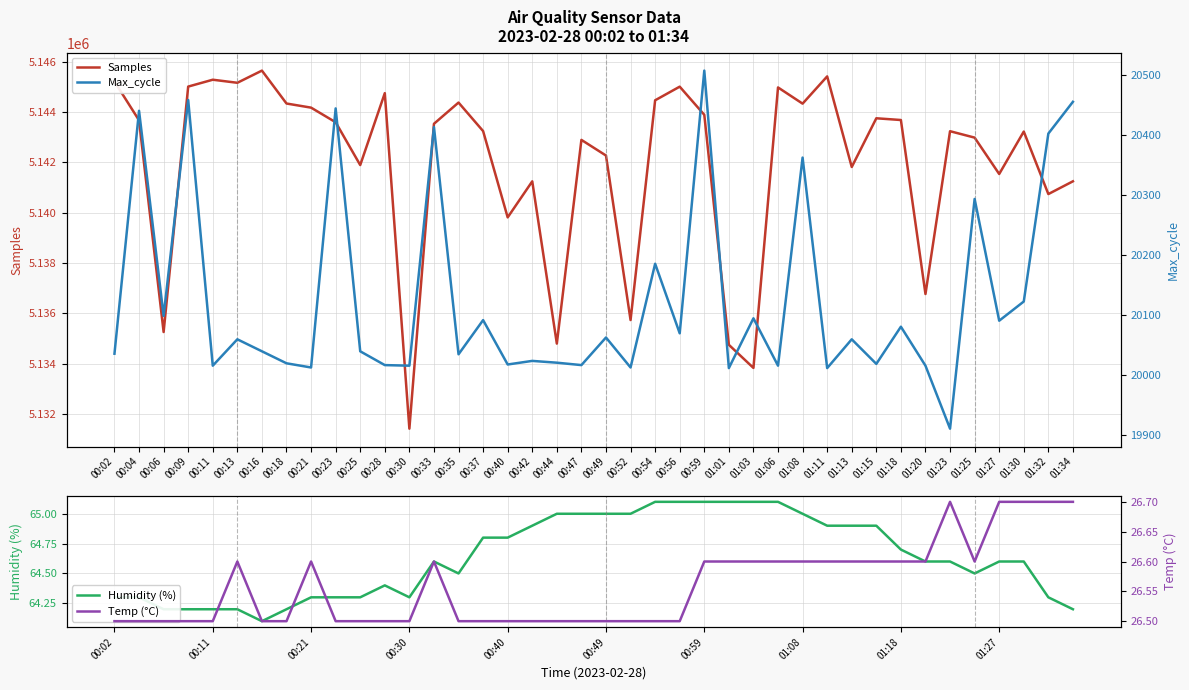

Reading left to right, extract all data points from this chart.

Samples: 5145216.0	5143673.0	5135256.0	5145014.0	5145287.0	5145165.0	5145649.0	5144341.0	5144177.0	5143596.0	5141894.0	5144753.0	5131414.0	5143535.0	5144379.0	5143245.0	5139814.0	5141247.0	5134796.0	5142895.0	5142273.0	5135732.0	5144469.0	5145011.0	5143892.0	5134748.0	5133829.0	5144980.0	5144336.0	5145419.0	5141817.0	5143754.0	5143685.0	5136767.0	5143240.0	5142985.0	5141539.0	5143226.0	5140741.0	5141248.0
Humidity (%): 64.3	64.3	64.2	64.2	64.2	64.2	64.1	64.2	64.3	64.3	64.3	64.4	64.3	64.6	64.5	64.8	64.8	64.9	65.0	65.0	65.0	65.0	65.1	65.1	65.1	65.1	65.1	65.1	65.0	64.9	64.9	64.9	64.7	64.6	64.6	64.5	64.6	64.6	64.3	64.2
Max_cycle: 20036.0	20441.0	20099.0	20459.0	20016.0	20060.0	20040.0	20020.0	20013.0	20445.0	20040.0	20017.0	20016.0	20414.0	20035.0	20092.0	20018.0	20024.0	20021.0	20017.0	20063.0	20013.0	20186.0	20070.0	20508.0	20012.0	20095.0	20016.0	20363.0	20012.0	20060.0	20019.0	20081.0	20016.0	19911.0	20294.0	20091.0	20123.0	20403.0	20456.0
Temp (°C): 26.5	26.5	26.5	26.5	26.5	26.6	26.5	26.5	26.6	26.5	26.5	26.5	26.5	26.6	26.5	26.5	26.5	26.5	26.5	26.5	26.5	26.5	26.5	26.5	26.6	26.6	26.6	26.6	26.6	26.6	26.6	26.6	26.6	26.6	26.7	26.6	26.7	26.7	26.7	26.7